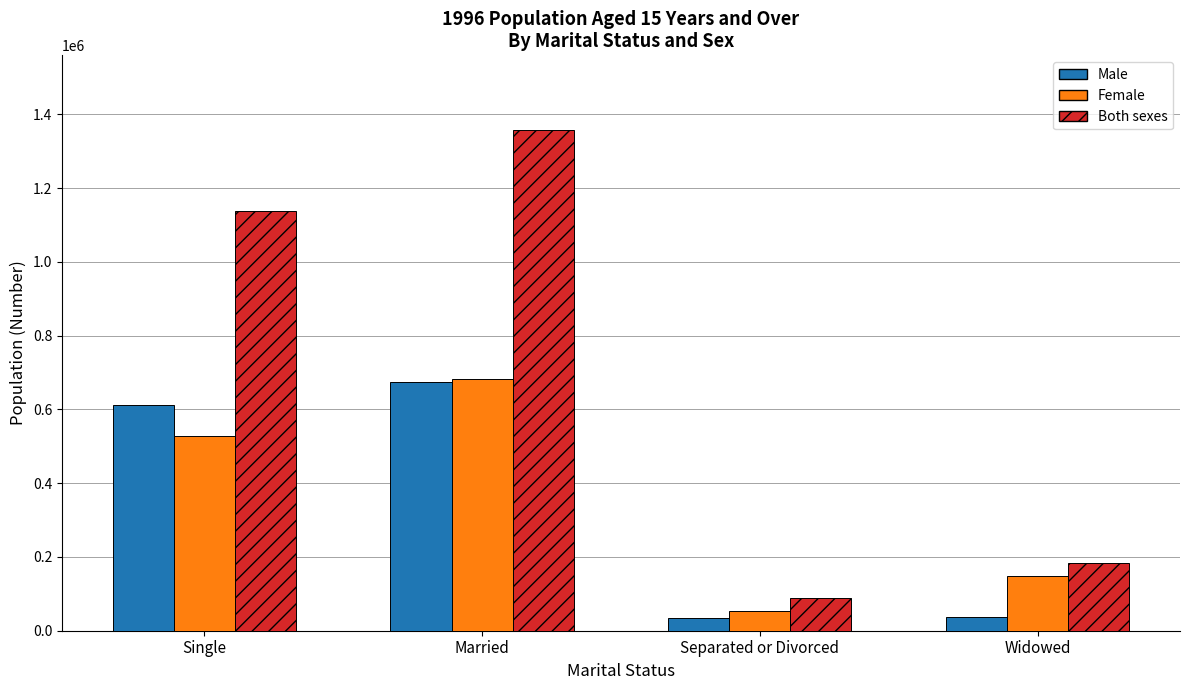

Read the Male value at Single.

611123